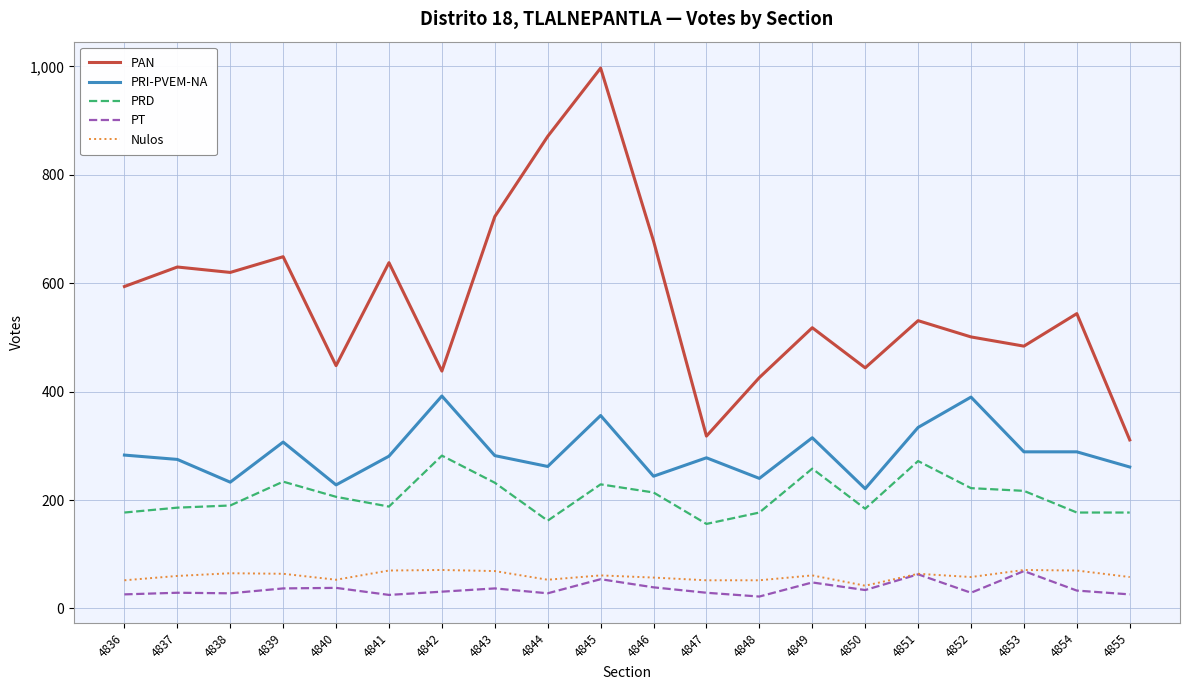

True or false: PRD and PRI-PVEM-NA cross at least once.

False